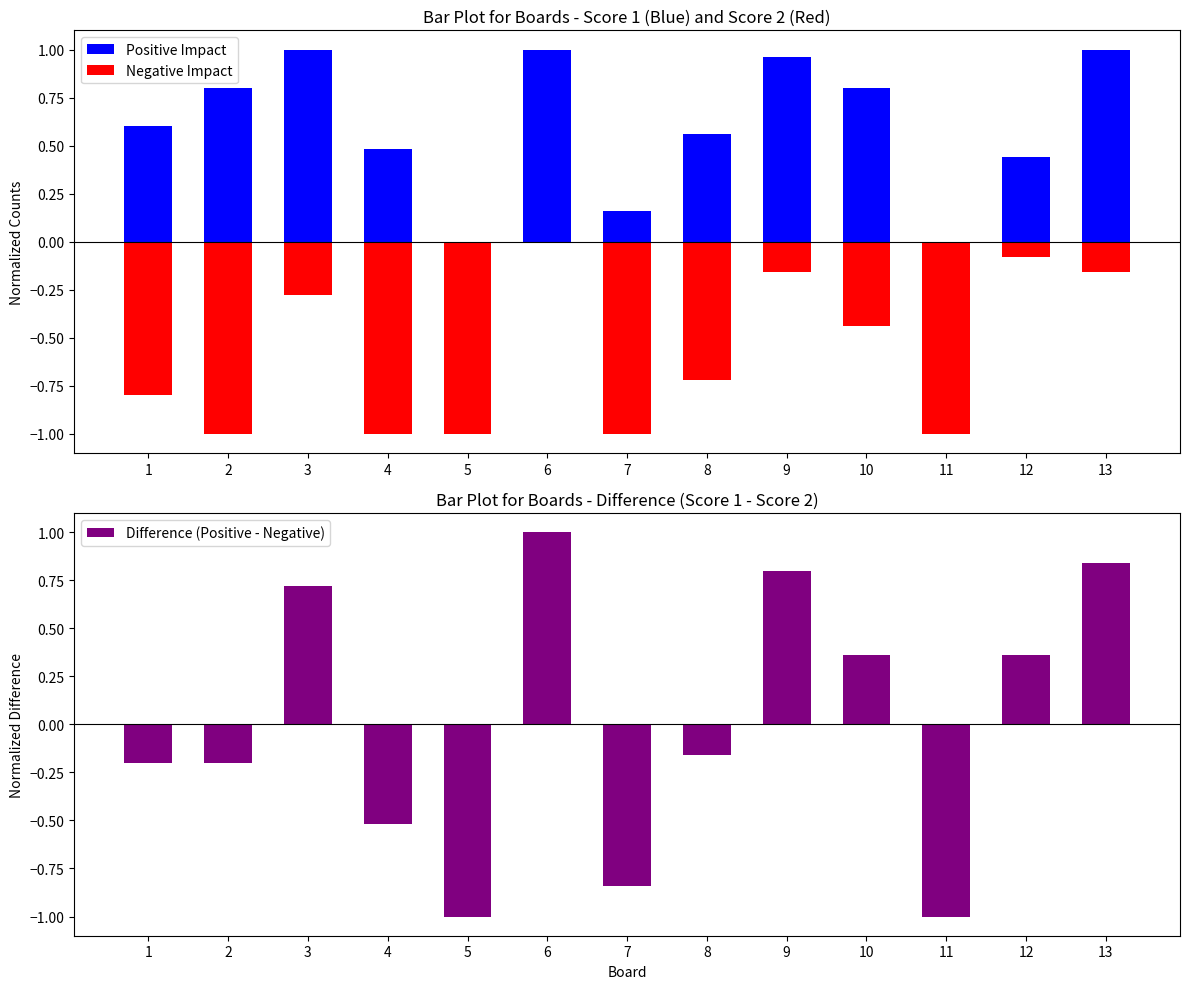

How many values in Positive Impact are above zero?

11